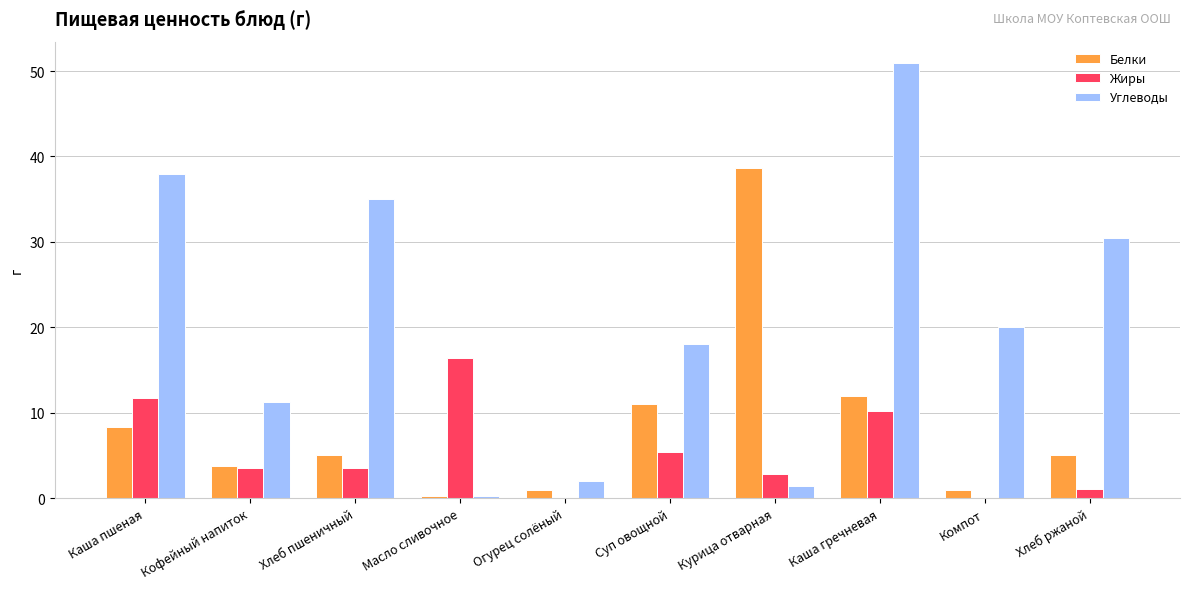

What is the total value across all series at Каша гречневая?

73.1